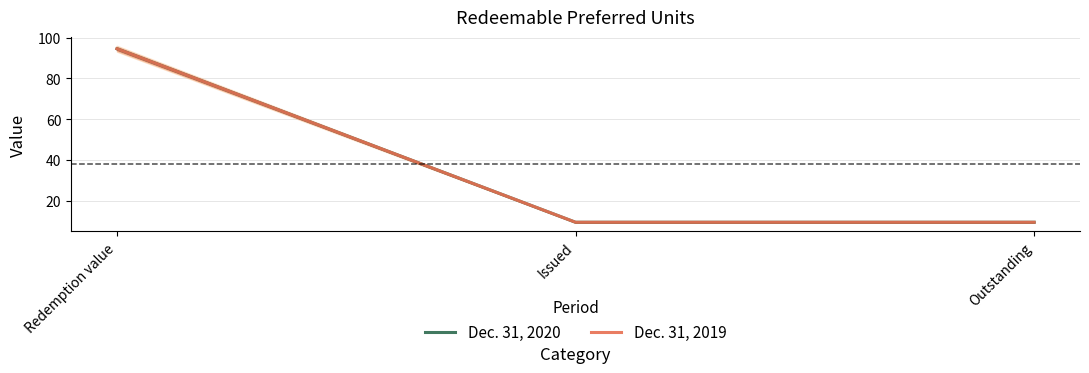

At which label is Dec. 31, 2020 closest to 52?

Redemption value